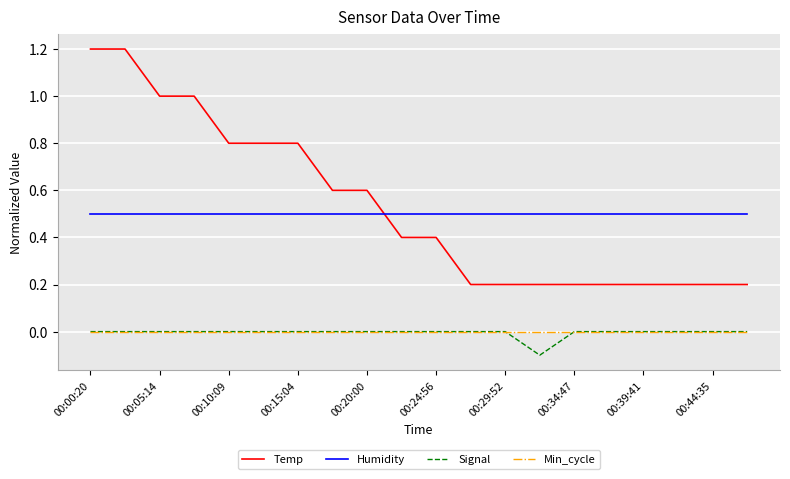

Does the chart have visible grid lines?

Yes